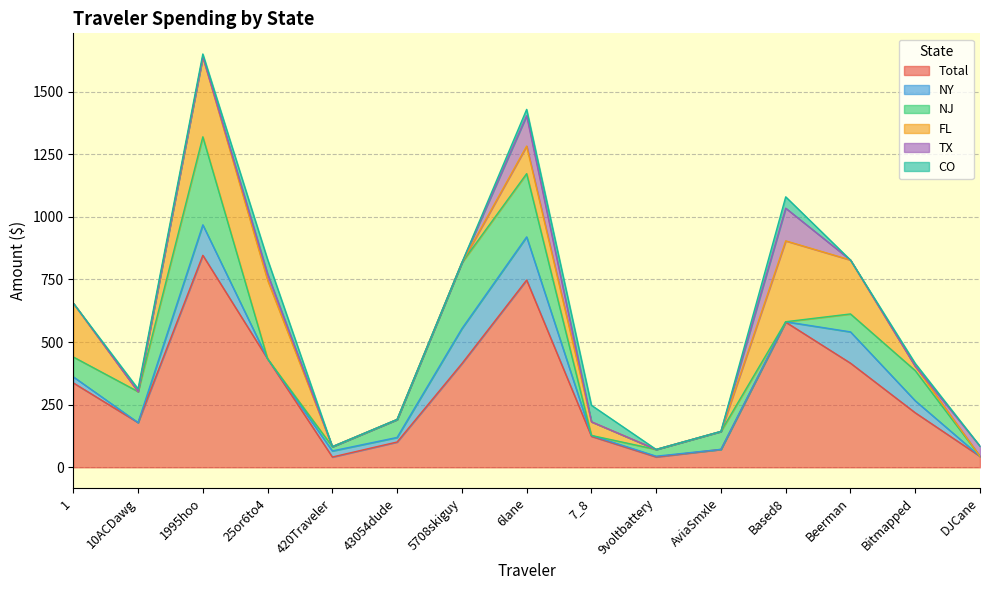

The NY series shows 0.0 at 25or6to4. True or false?

True